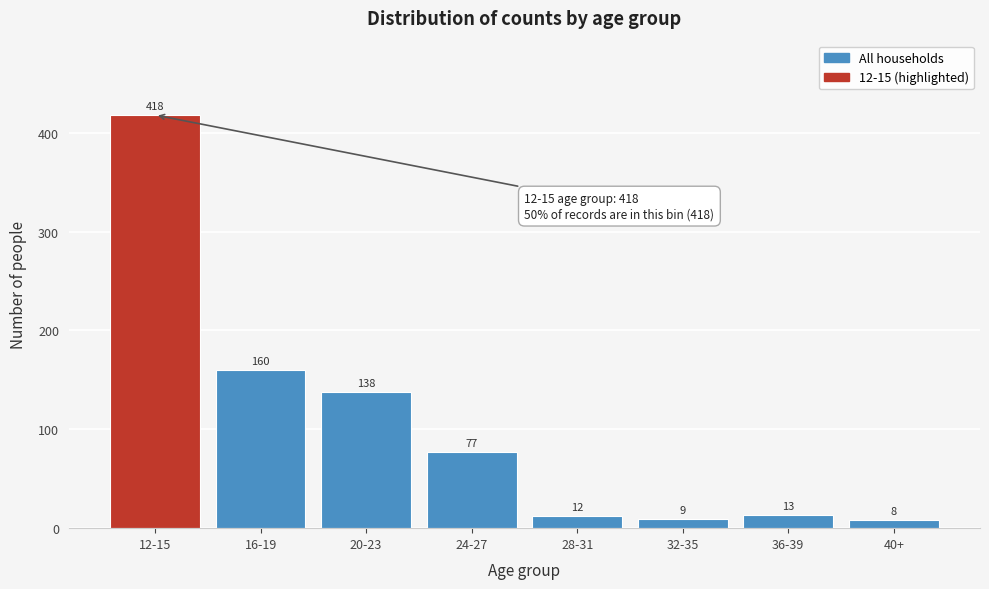

Reading left to right, extract all data points from this chart.

12-15=418	16-19=160	20-23=138	24-27=77	28-31=12	32-35=9	36-39=13	40+=8